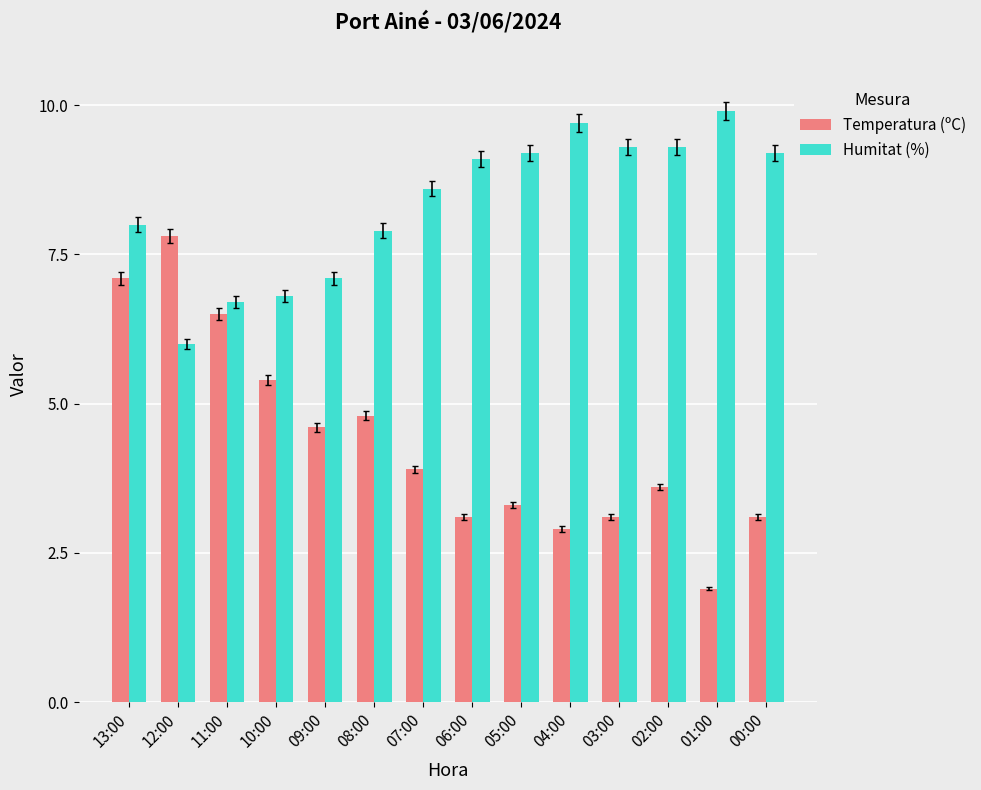

The Humitat (%) series shows 9.6 at 10:00. True or false?

False